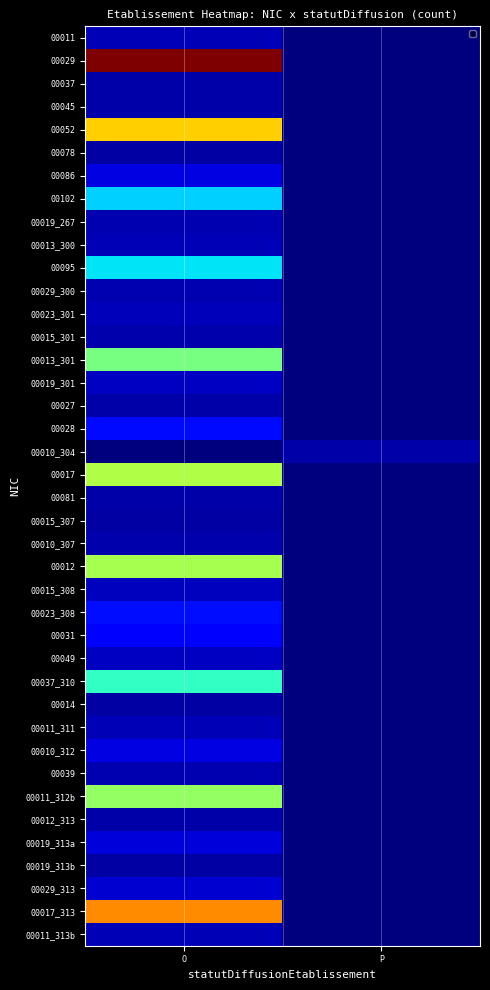

How many distinct data groups are displayed?

40